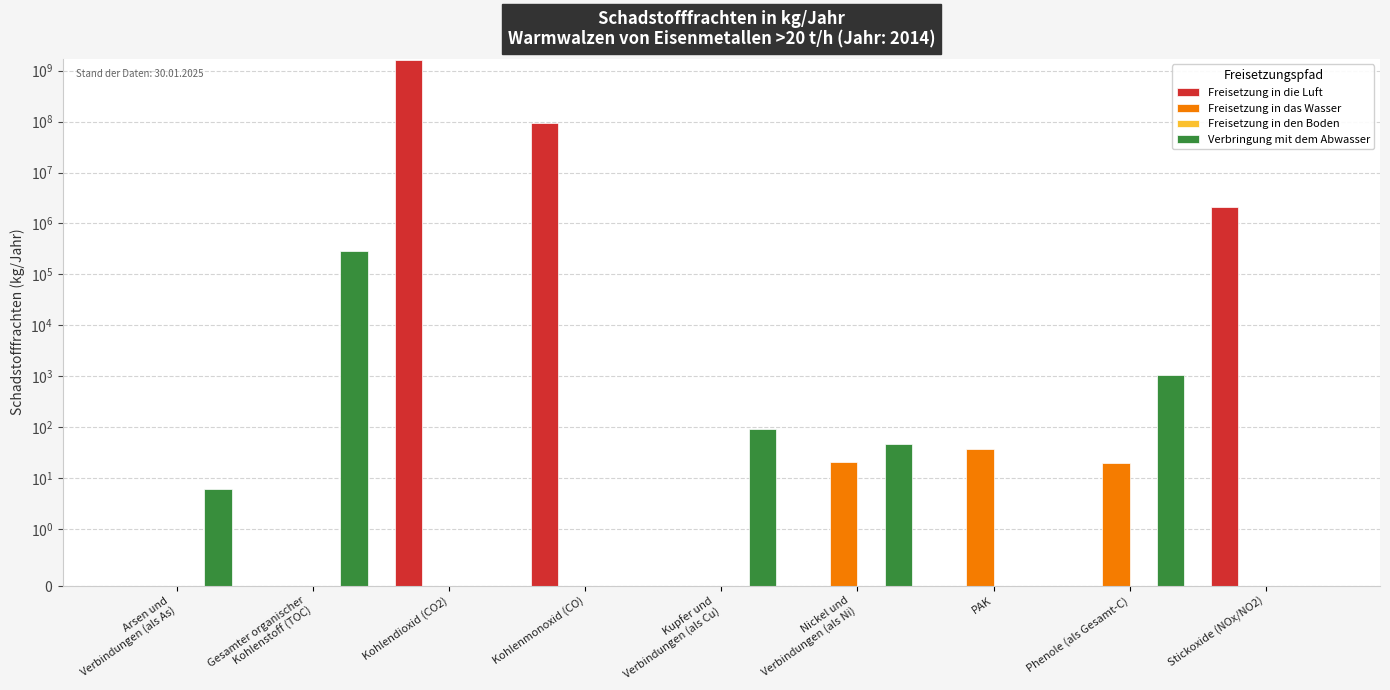

Where is Freisetzung in das Wasser nearest to the value 18?

Phenole (als Gesamt-C)